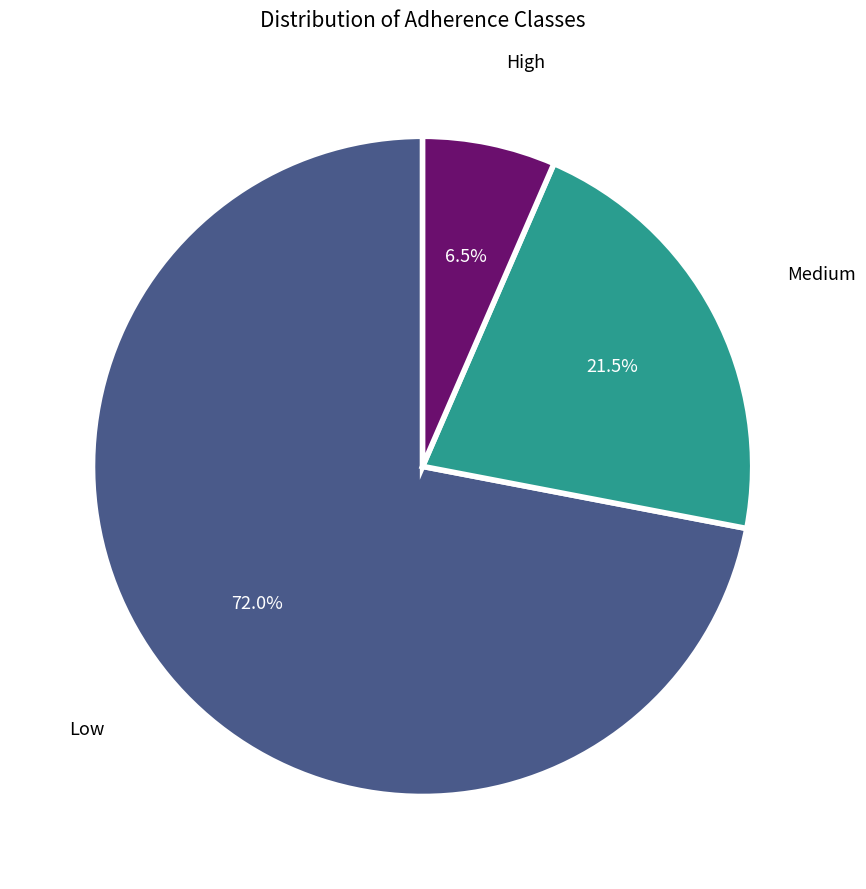

Rank the categories by value from lowest to highest.

High, Medium, Low